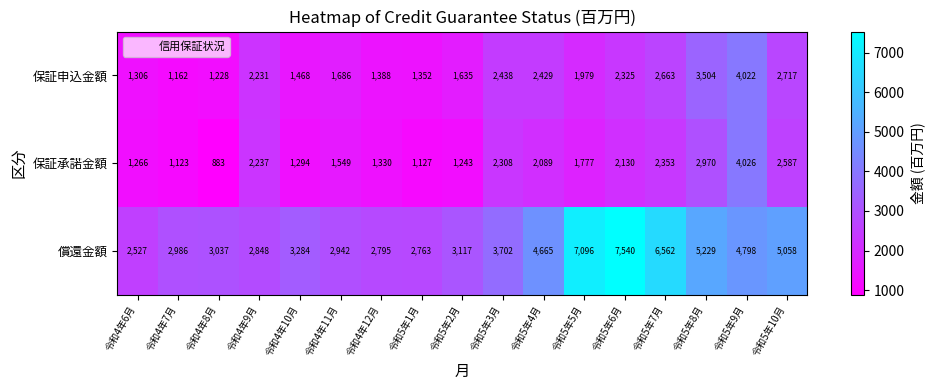

At how many categories does at least one series exceed 6438?

3